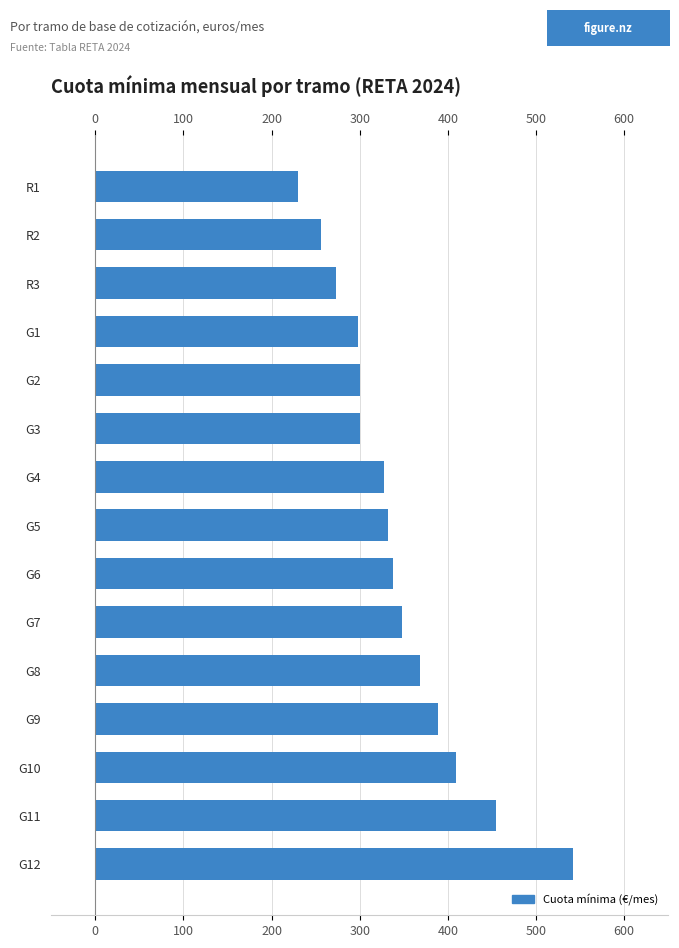

What is the label of the 13th bar from the top?

G10